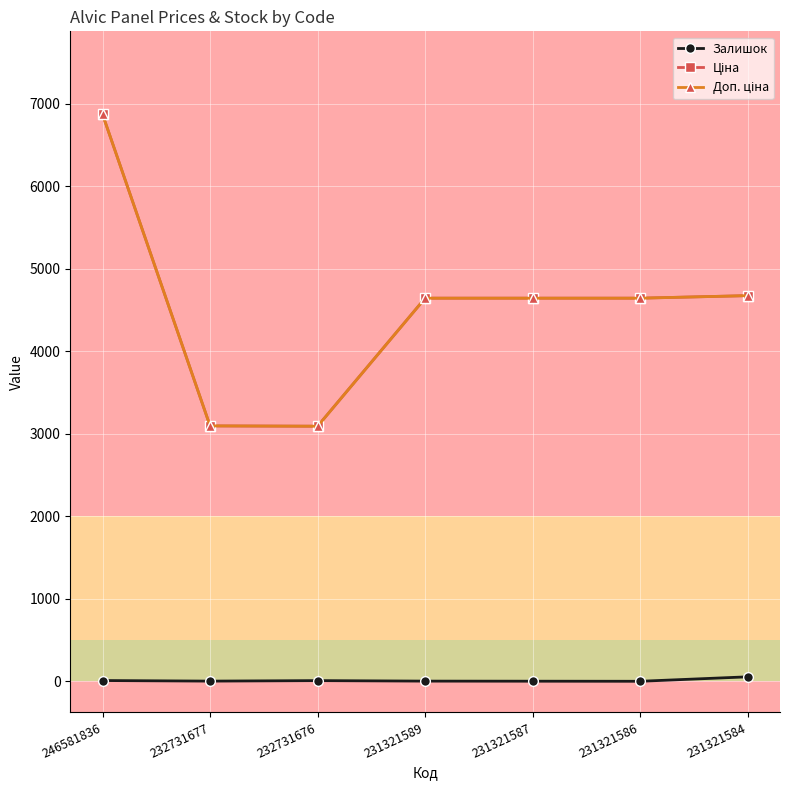

True or false: Залишок has a value of 1.0 at 231321586.

True